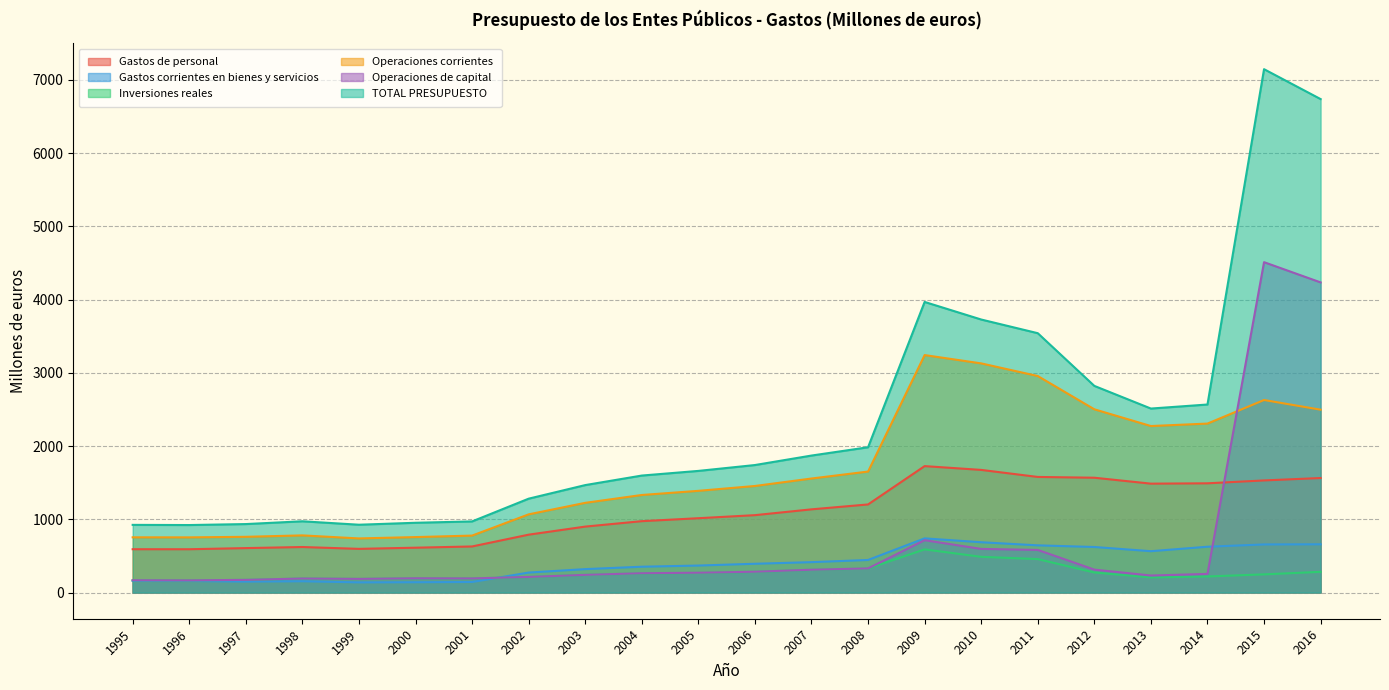

True or false: Operaciones corrientes and TOTAL PRESUPUESTO intersect in this chart.

False